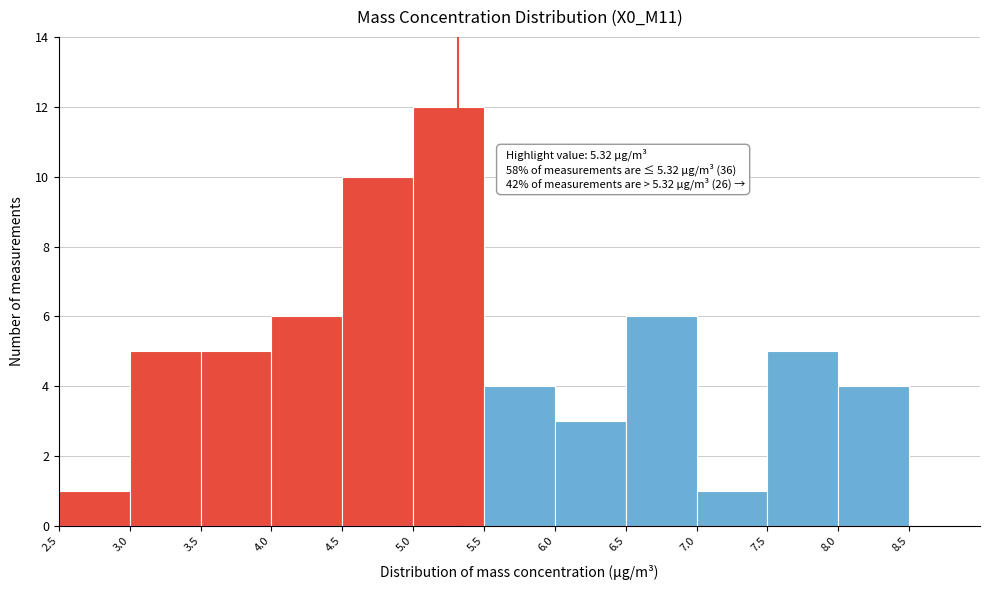

Which range on the x-axis has the tallest bar?

5.0 to 5.5